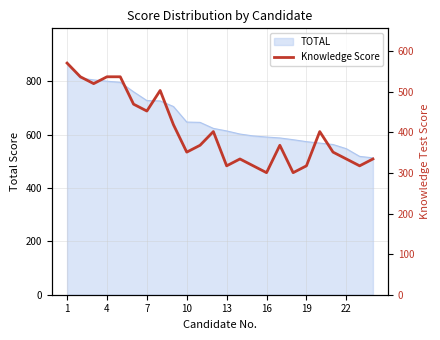

The value of TOTAL at 4 is 1126.8. True or false?

False